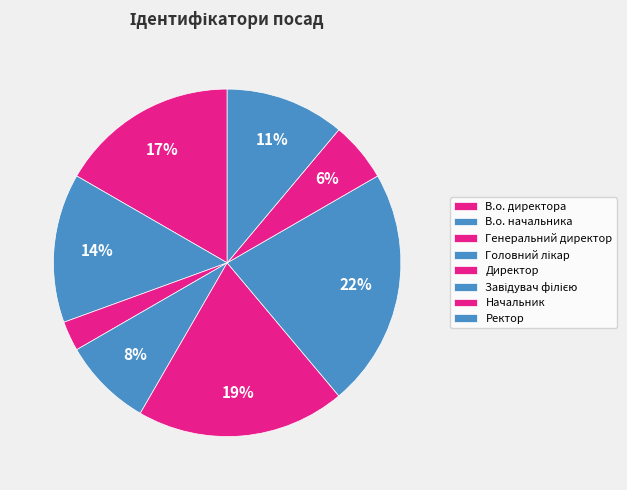

How many slices are in this pie chart?

8